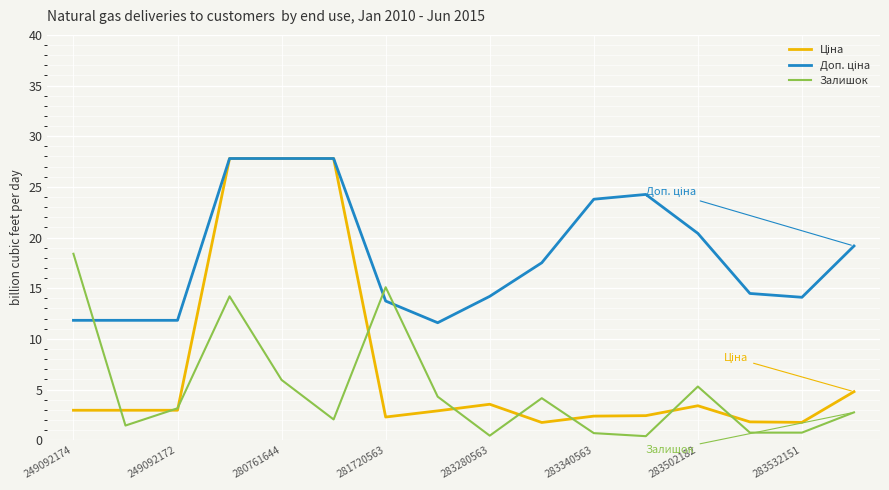

What is the maximum value shown in the chart?

27.8